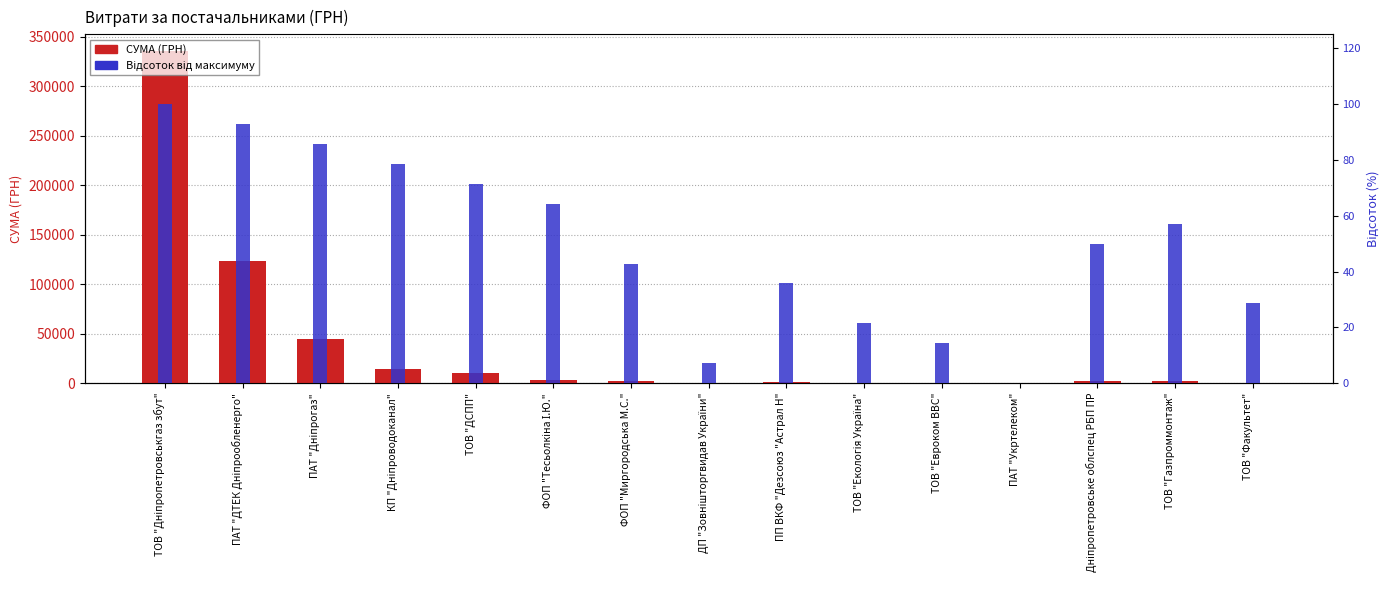

Does the chart contain stacked bars?

No